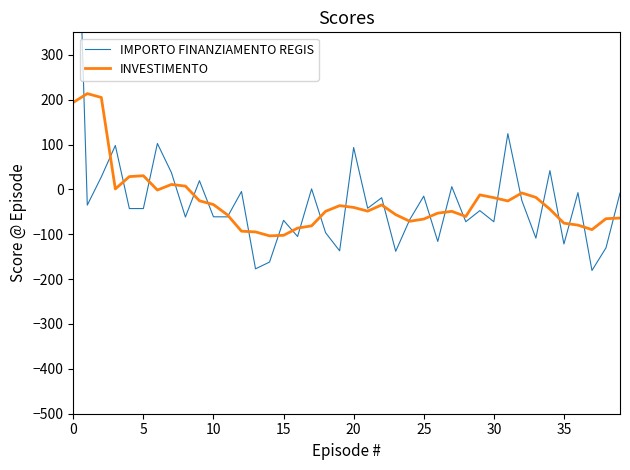

At which label does IMPORTO FINANZIAMENTO REGIS reach its minimum?

37